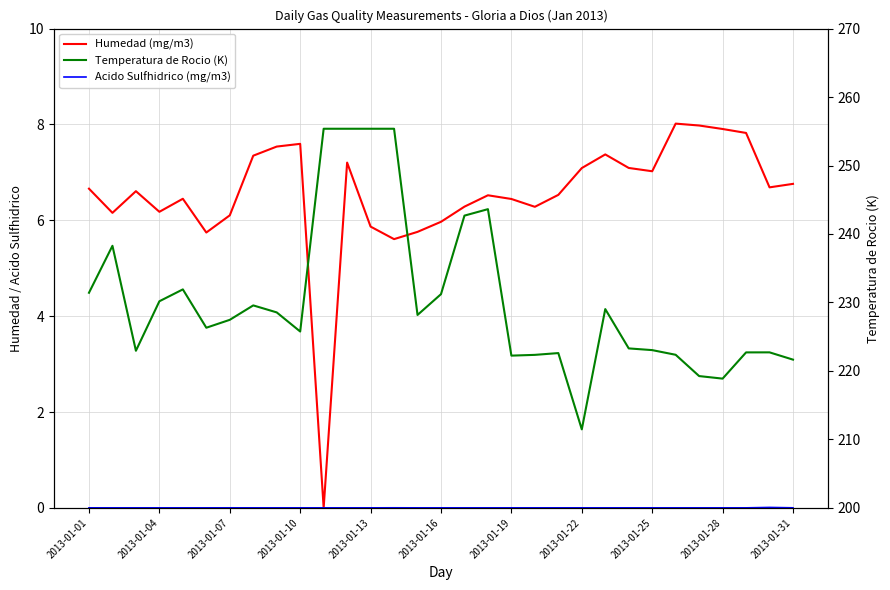

True or false: Temperatura de Rocio (K) has more than 0 points higher than both neighbors.

True